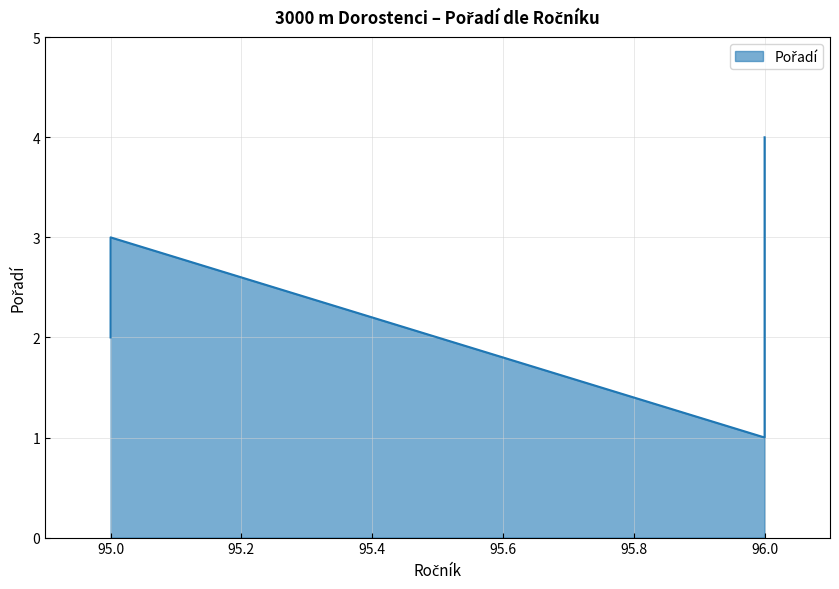

What is the difference between the values at 95 and 96?

1